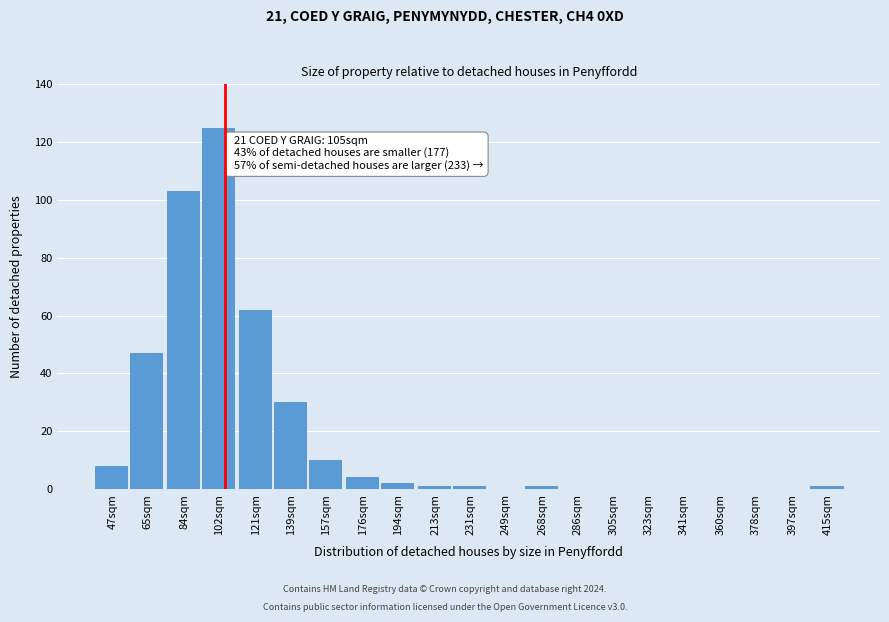

Reading right to left, extract all data points from this chart.

415sqm=1	397sqm=0	378sqm=0	360sqm=0	341sqm=0	323sqm=0	305sqm=0	286sqm=0	268sqm=1	249sqm=0	231sqm=1	213sqm=1	194sqm=2	176sqm=4	157sqm=10	139sqm=30	121sqm=62	102sqm=125	84sqm=103	65sqm=47	47sqm=8